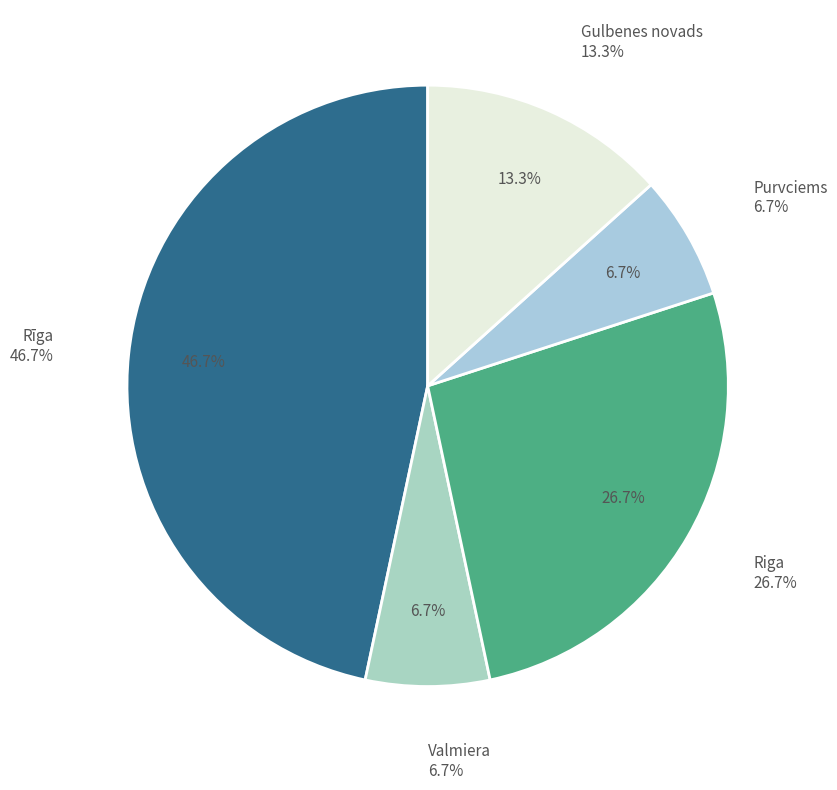

What is the change in value from Riga to Purvciems?

-3